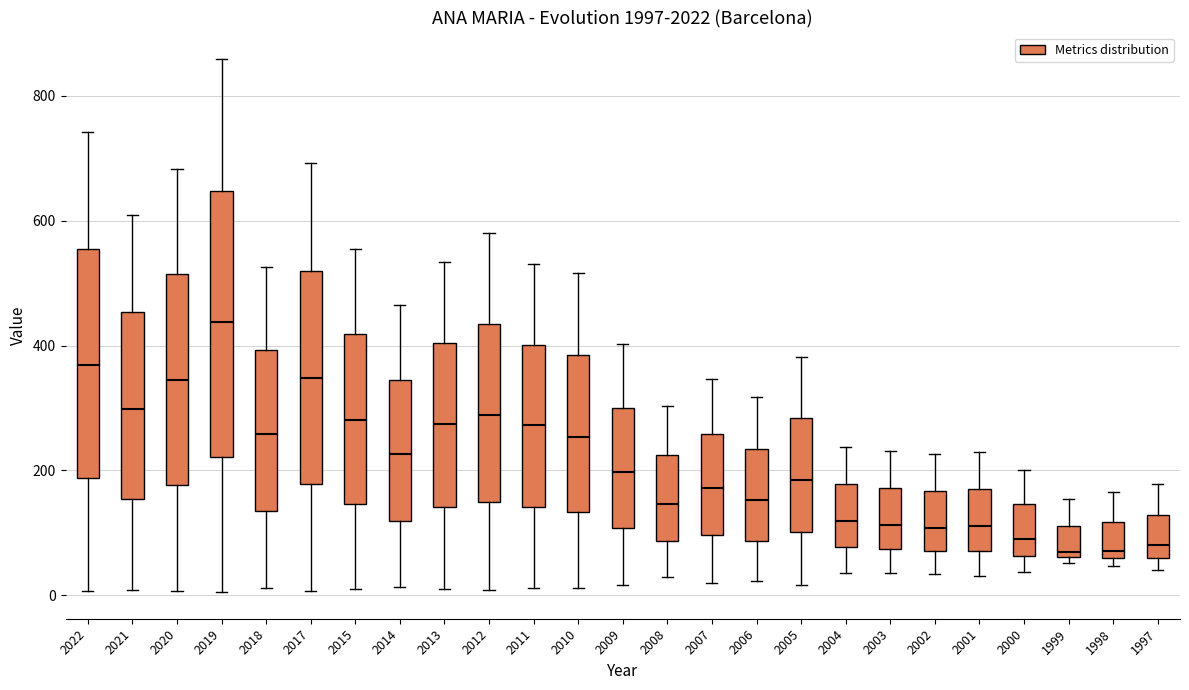

Which box is the tallest, from its lower edge to its upper edge?

2019